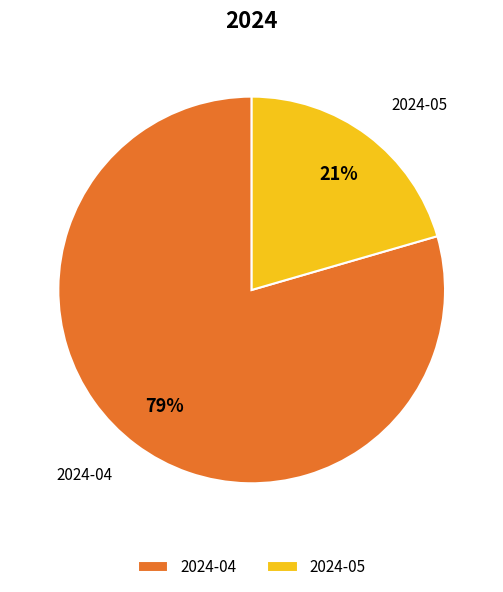

Which category has the smallest portion of the pie?

2024-05